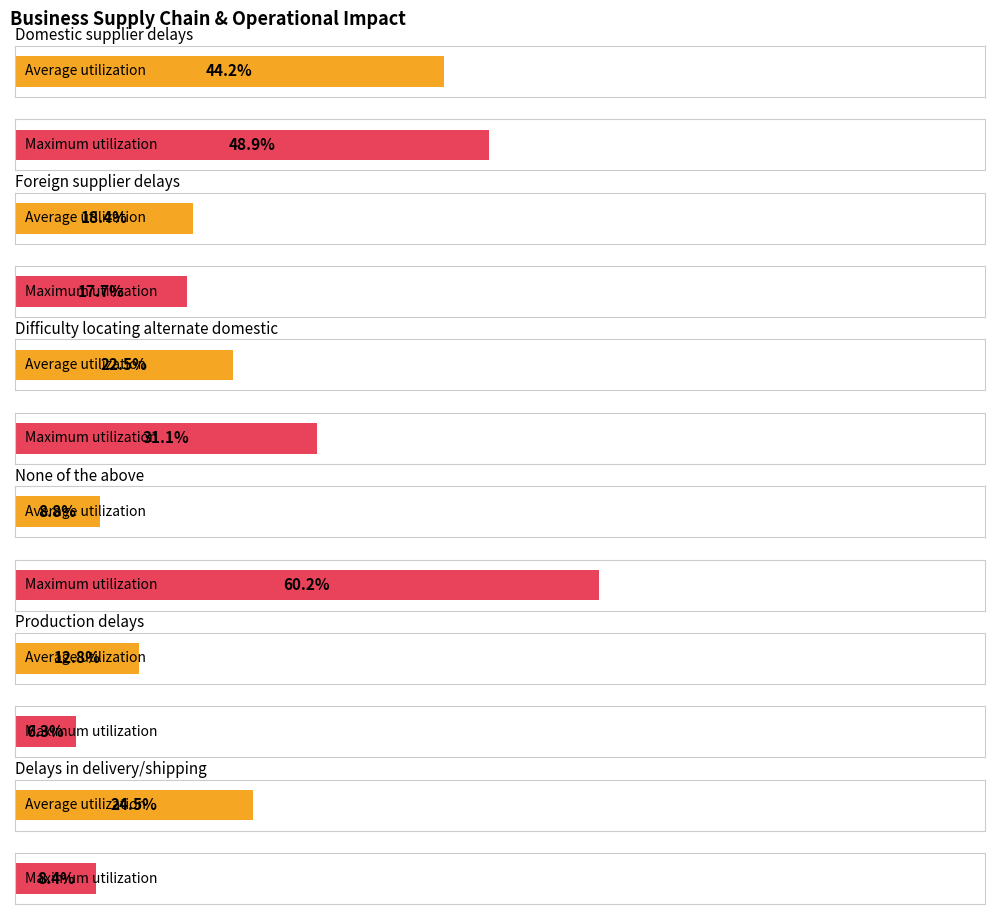

What is the total value across all series at Foreign supplier delays?

36.1